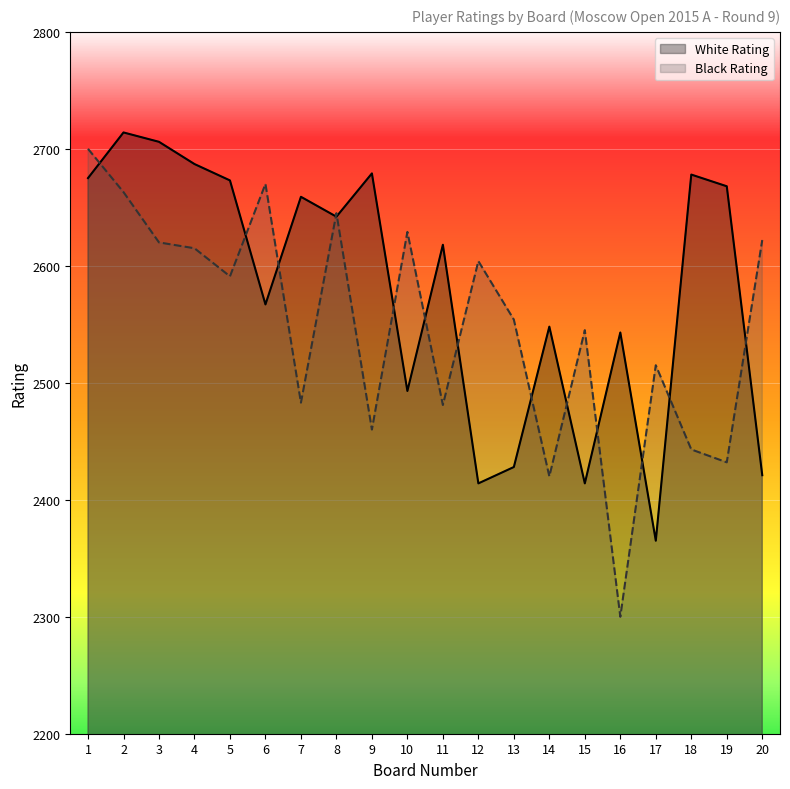

The value of White Rating at 14 is 2548. True or false?

True